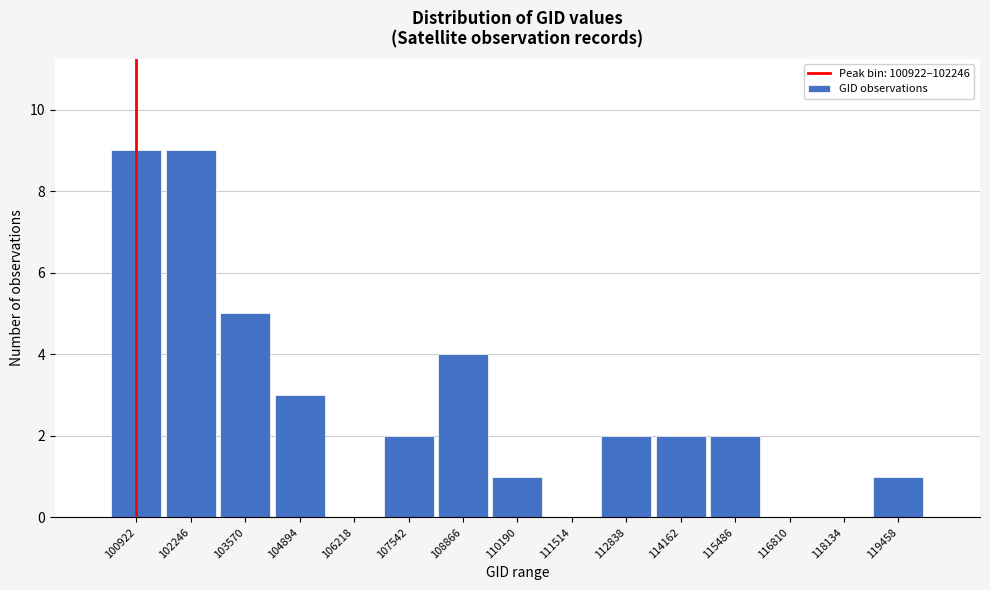

Reading right to left, extract all data points from this chart.

119458=1	118134=0	116810=0	115486=2	114162=2	112838=2	111514=0	110190=1	108866=4	107542=2	106218=0	104894=3	103570=5	102246=9	100922=9